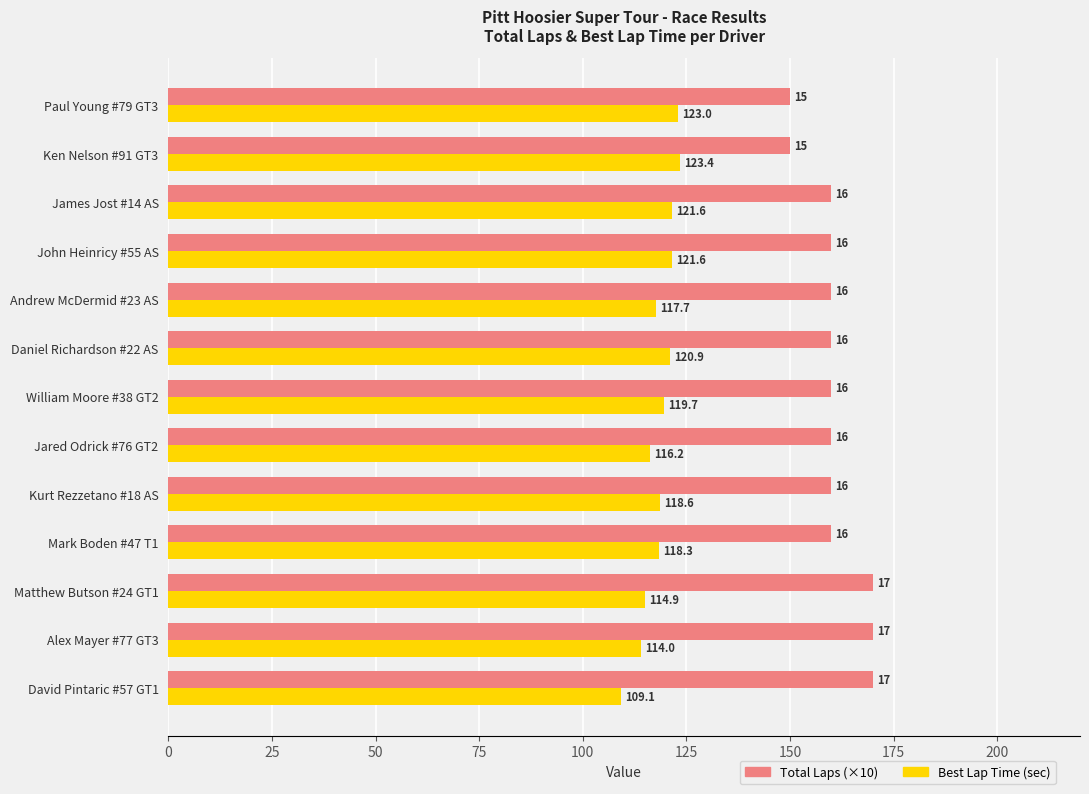

What value does the Best Lap Time (sec) series have at Paul Young #79 GT3?

123.0